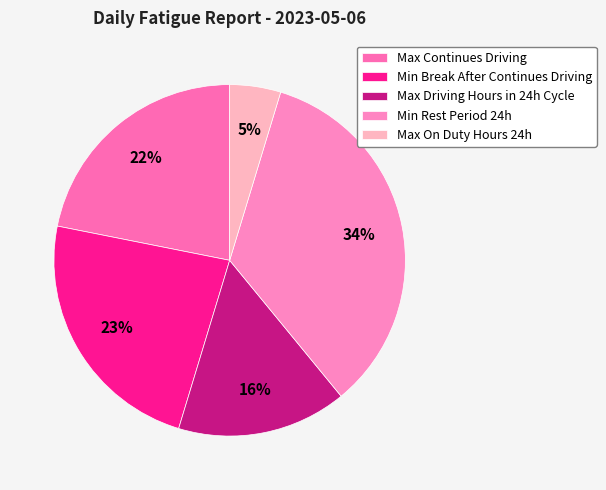

Does Max Continues Driving account for over 50% of the chart?

No